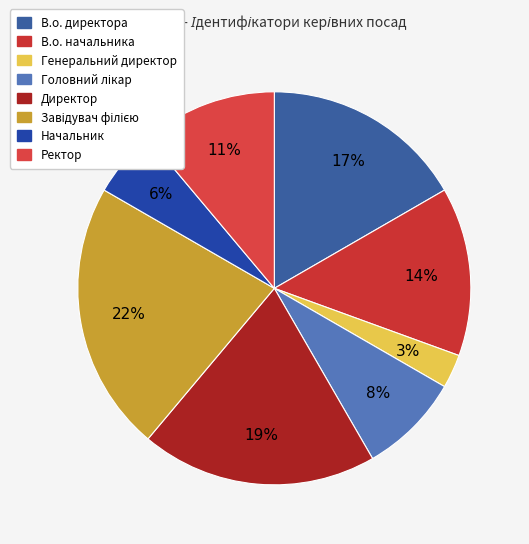

To the nearest percent, what portion does В.о. директора represent?

17%